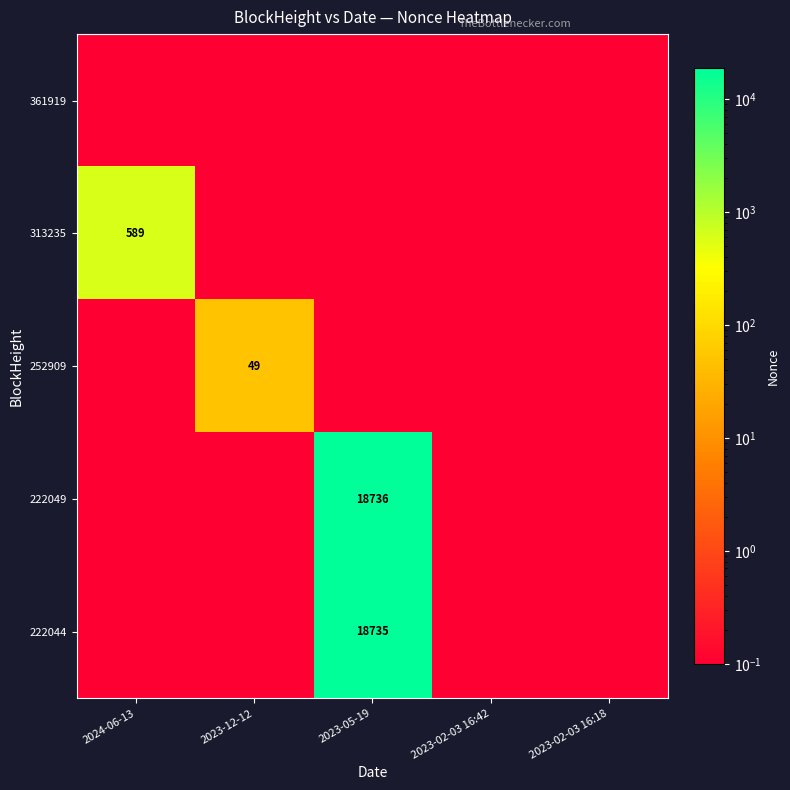

True or false: 222049 has a value of 12613.9 at 2023-05-19.

False